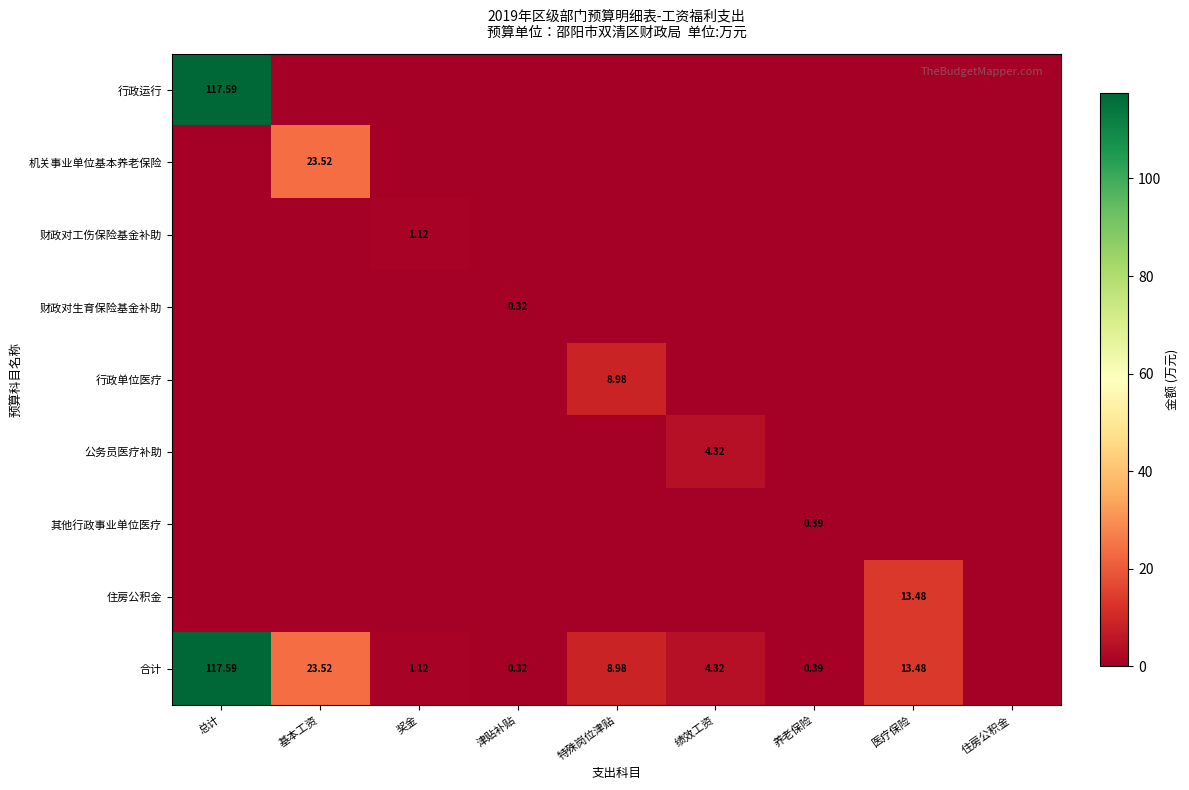

True or false: 合计 has a value of 0.4 at 养老保险.

True